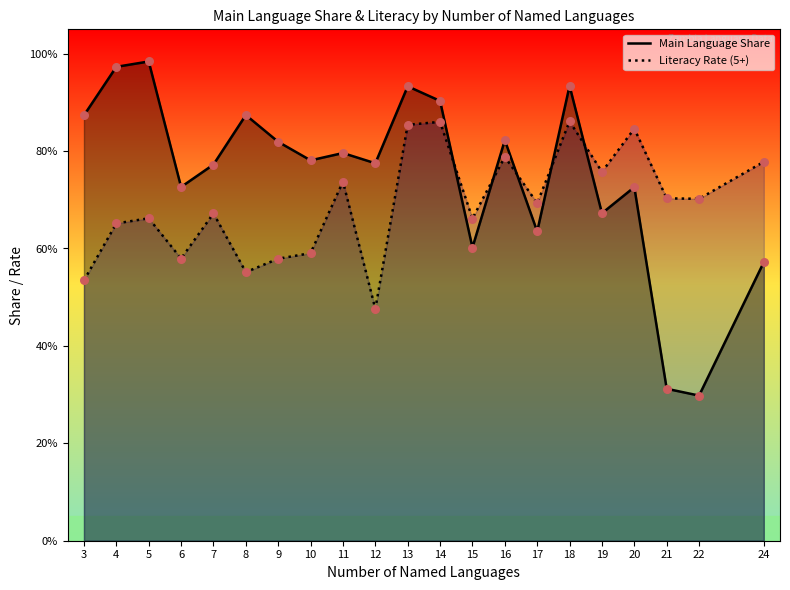

Is the value of Main Language Share at 12 greater than the value of Literacy Rate (5+) at 22?

Yes